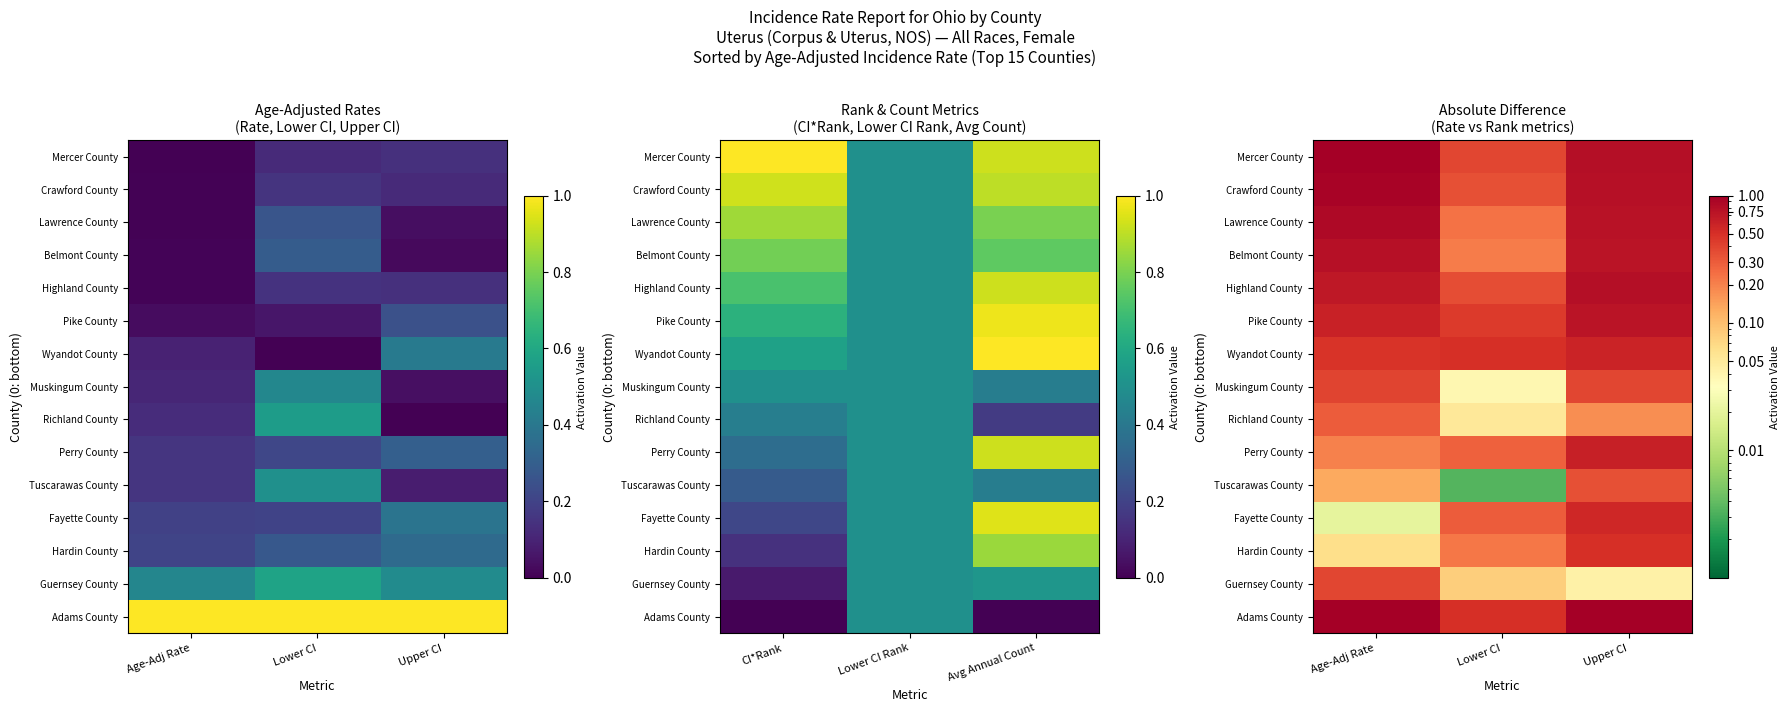

Which series has the largest total across all categories?

Adams County